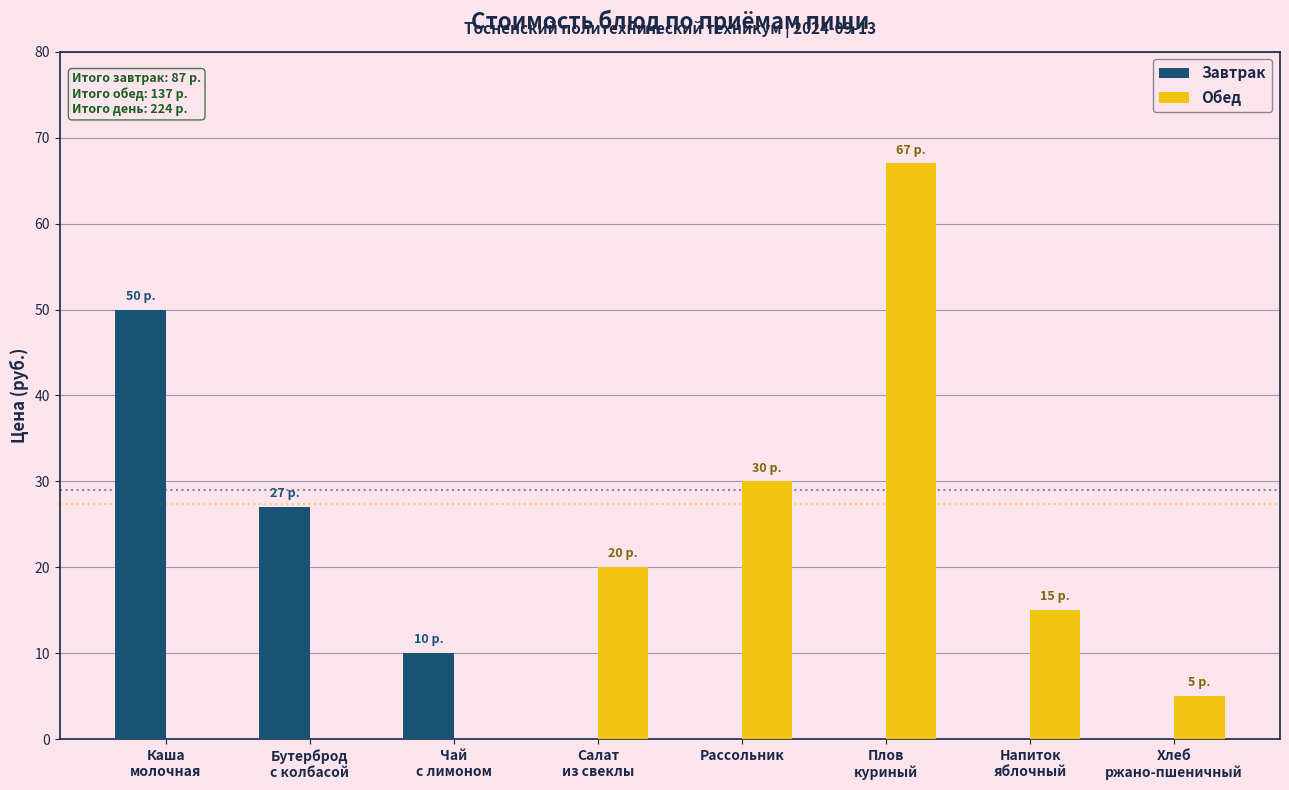

What are all the series names shown in the legend?

Завтрак, Обед